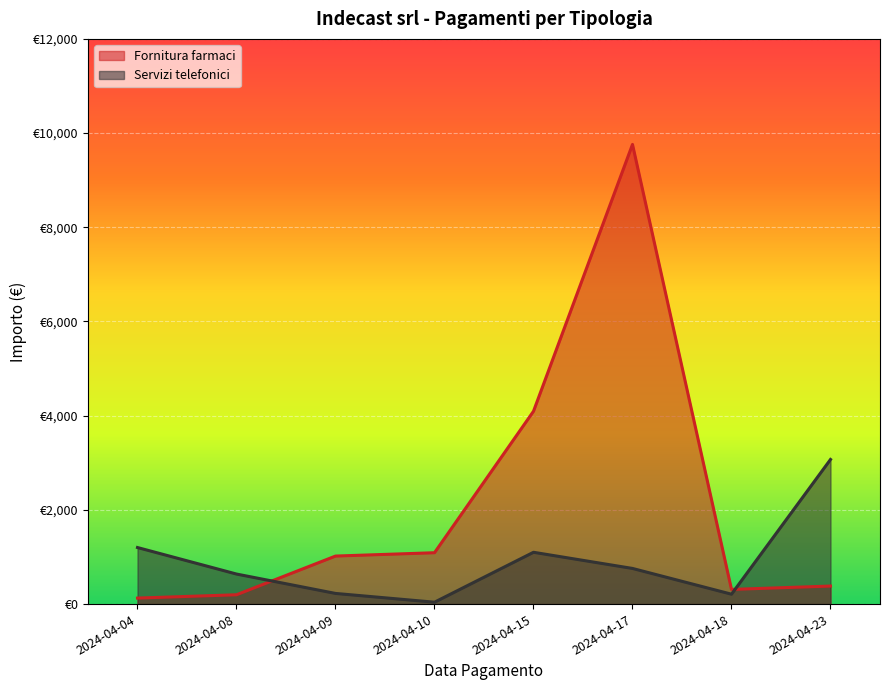

Reading left to right, transcribe all the data shown in this chart.

Fornitura farmaci: 2024-04-04=127.6	2024-04-08=198.0	2024-04-09=1019.6	2024-04-10=1090.5	2024-04-15=4094.1	2024-04-17=9759.2	2024-04-18=311.5	2024-04-23=383.0
Servizi telefonici: 2024-04-04=1200.8	2024-04-08=637.9	2024-04-09=226.3	2024-04-10=40.0	2024-04-15=1100.0	2024-04-17=756.8	2024-04-18=210.0	2024-04-23=3070.5